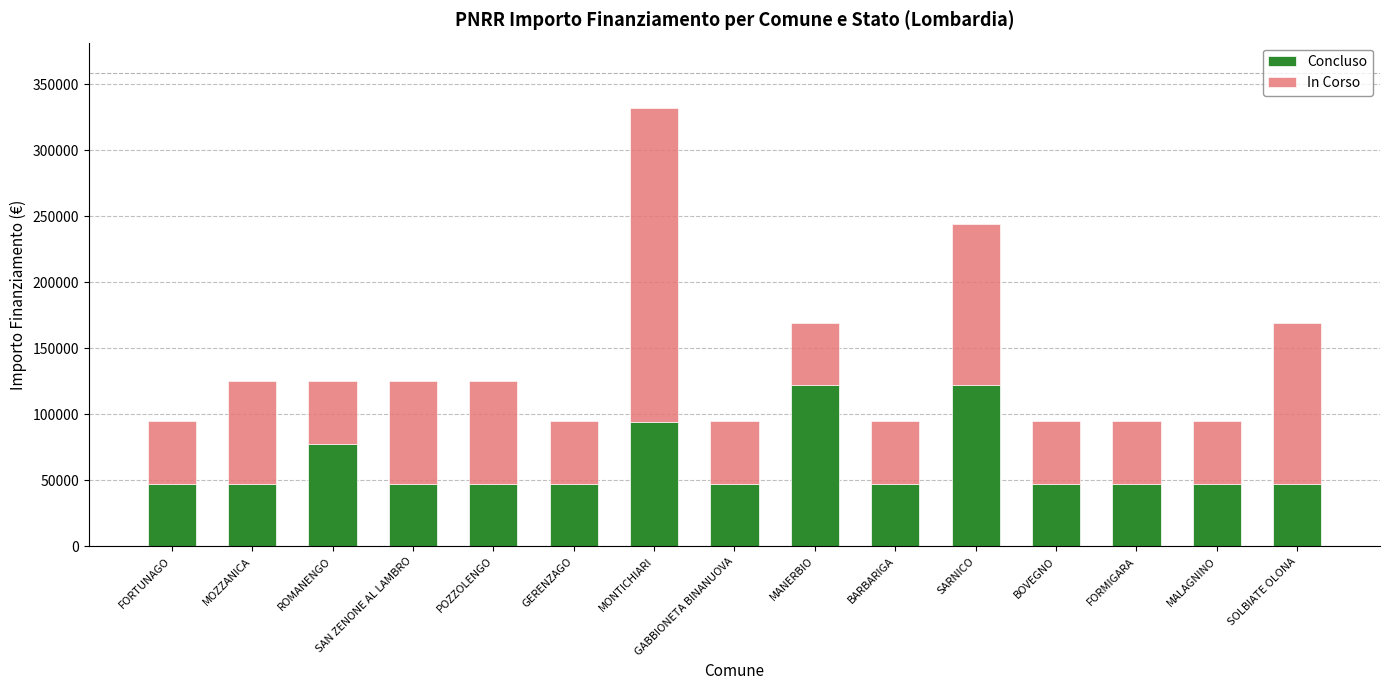

What is the highest value of the Concluso series?

121992